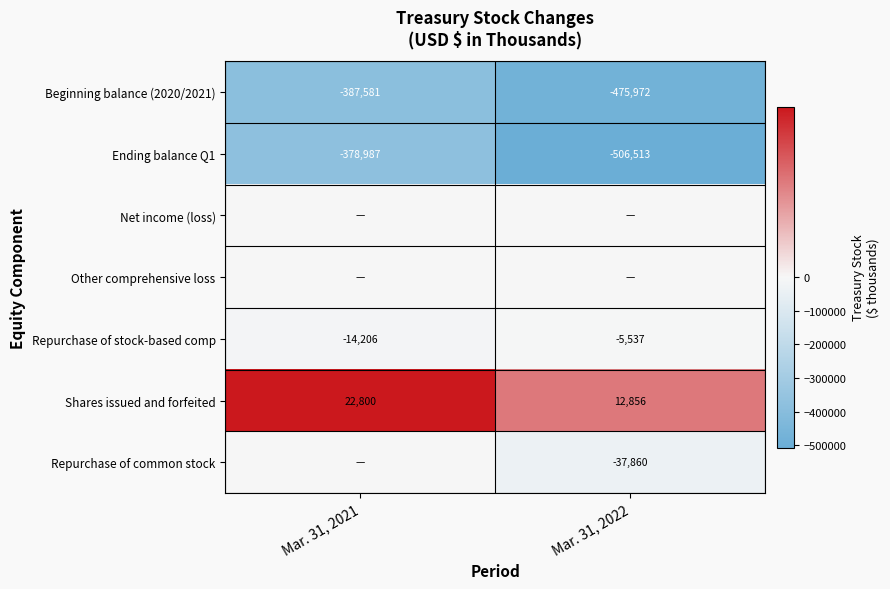

What is the difference between the Beginning balance (2020/2021) values at Mar. 31, 2021 and Mar. 31, 2022?

88391